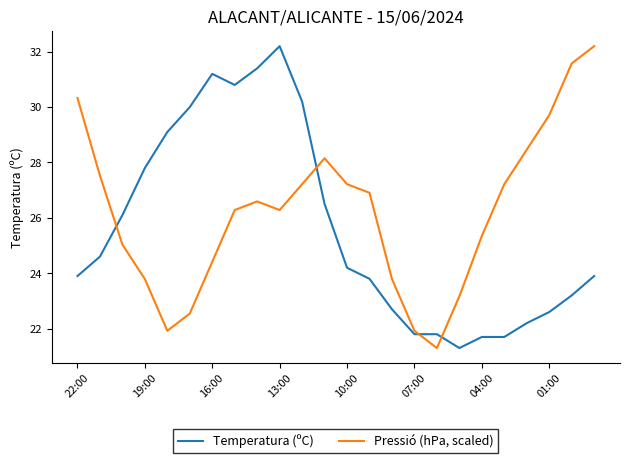

True or false: Pressió (hPa, scaled) and Temperatura (ºC) intersect in this chart.

True